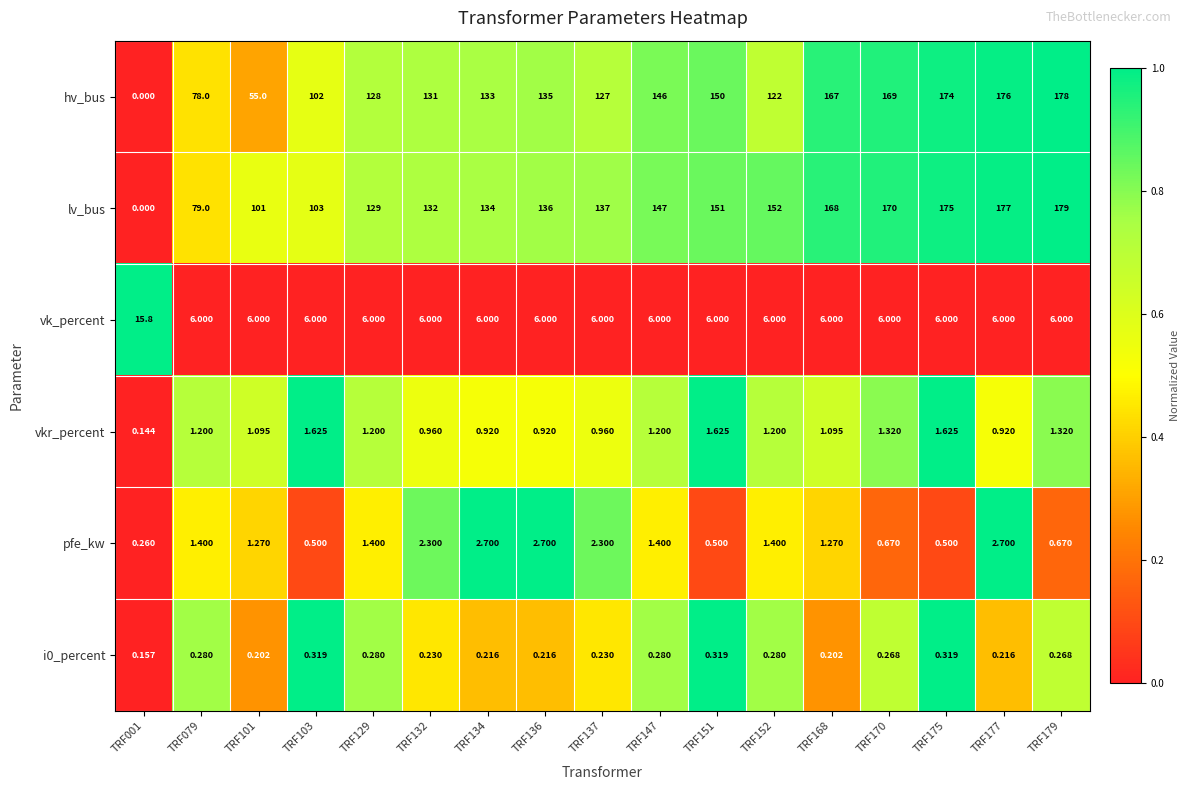

Which series has the widest spread of values?

lv_bus